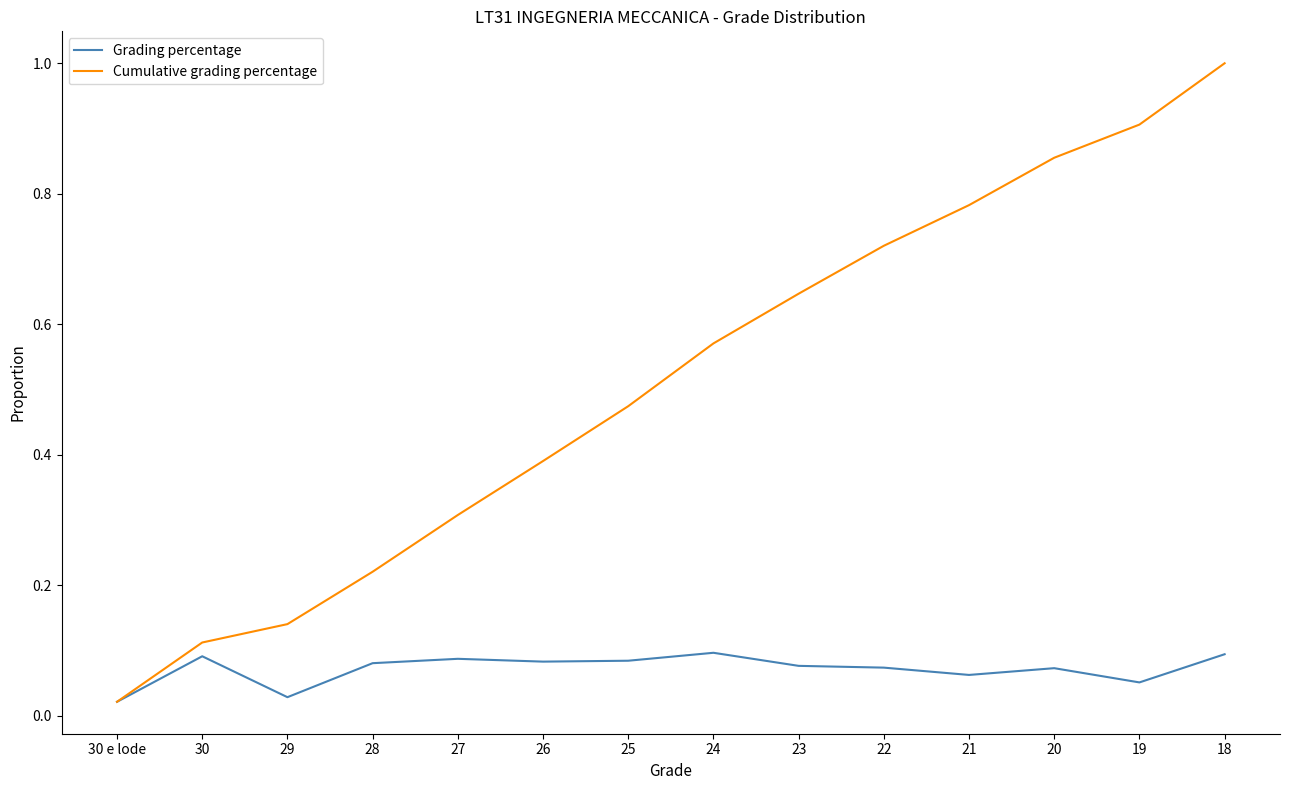

Which label corresponds to the largest value in the chart?

18